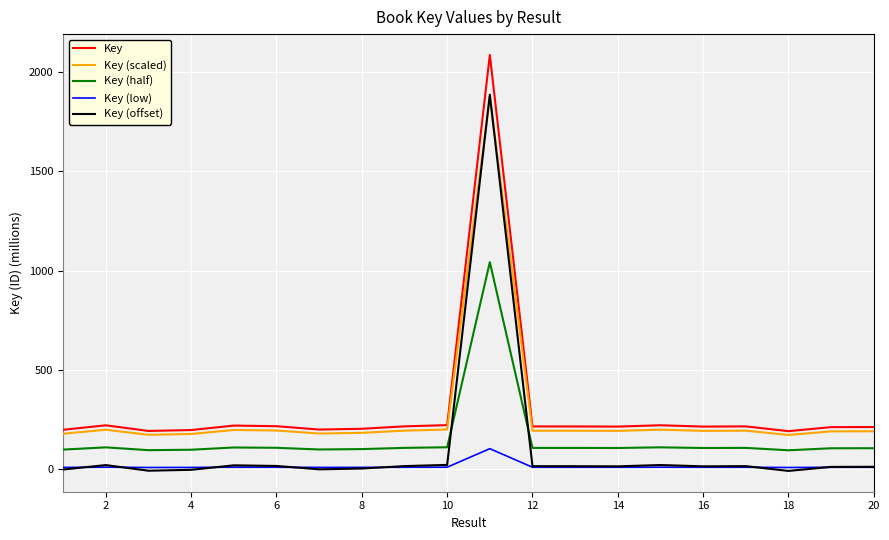

At how many categories does at least one series exceed 823?

1